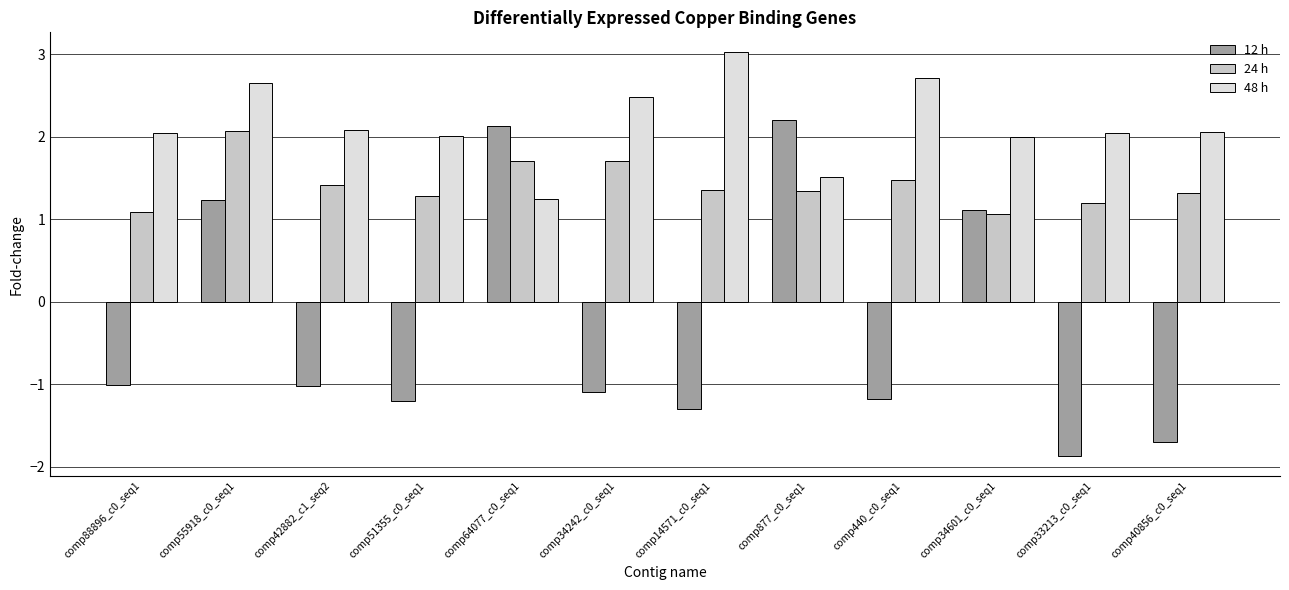

Is it true that 48 h equals 2.0 at comp33213_c0_seq1?

True